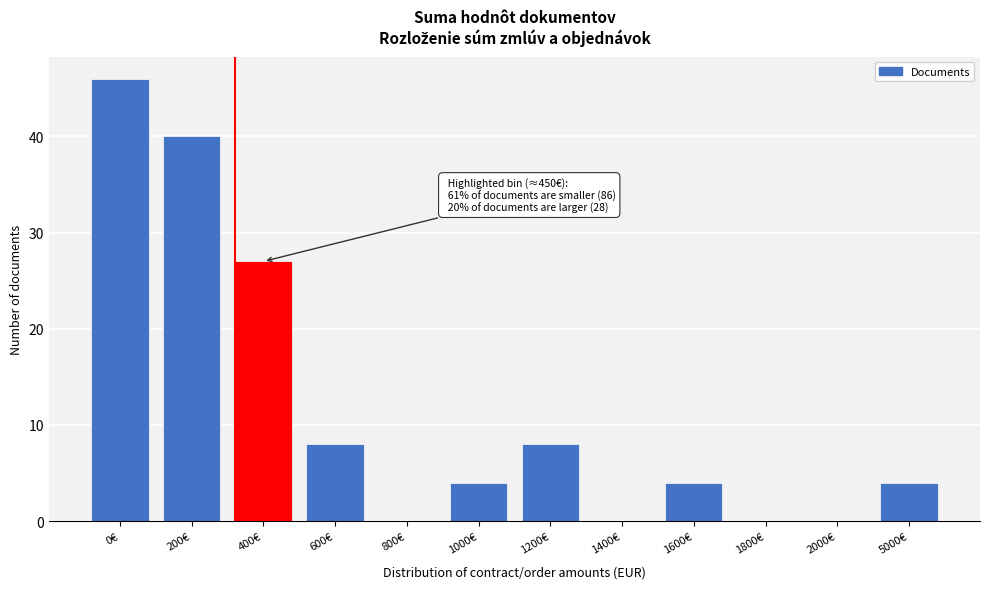

Reading right to left, extract all data points from this chart.

5000€=4	2000€=0	1800€=0	1600€=4	1400€=0	1200€=8	1000€=4	800€=0	600€=8	400€=27	200€=40	0€=46